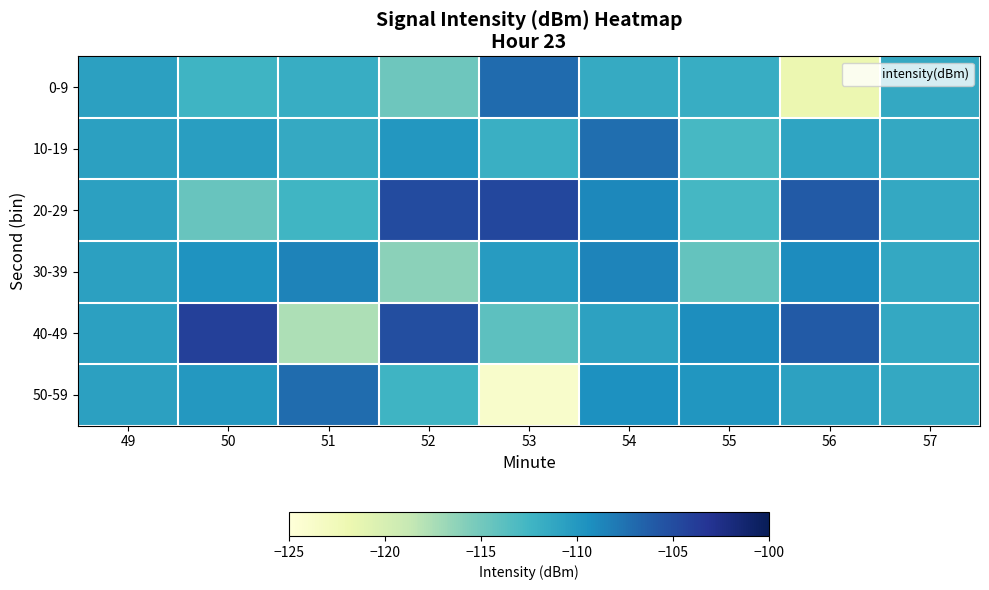

Which series has the widest spread of values?

50-59